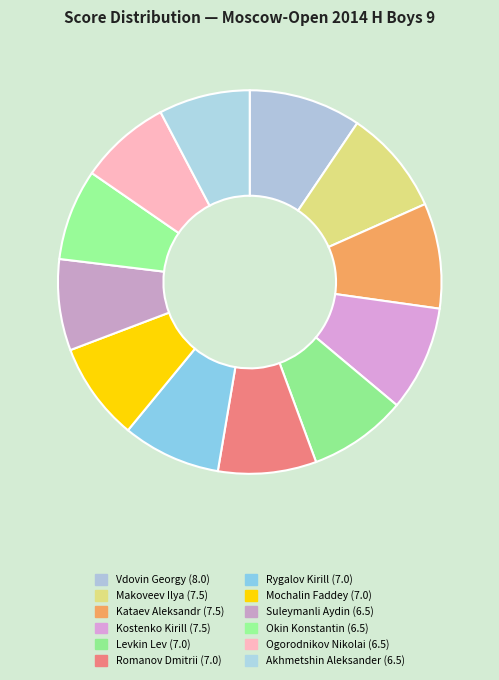

What is the change in value from Vdovin Georgy (8.0) to Akhmetshin Aleksander (6.5)?

-1.5